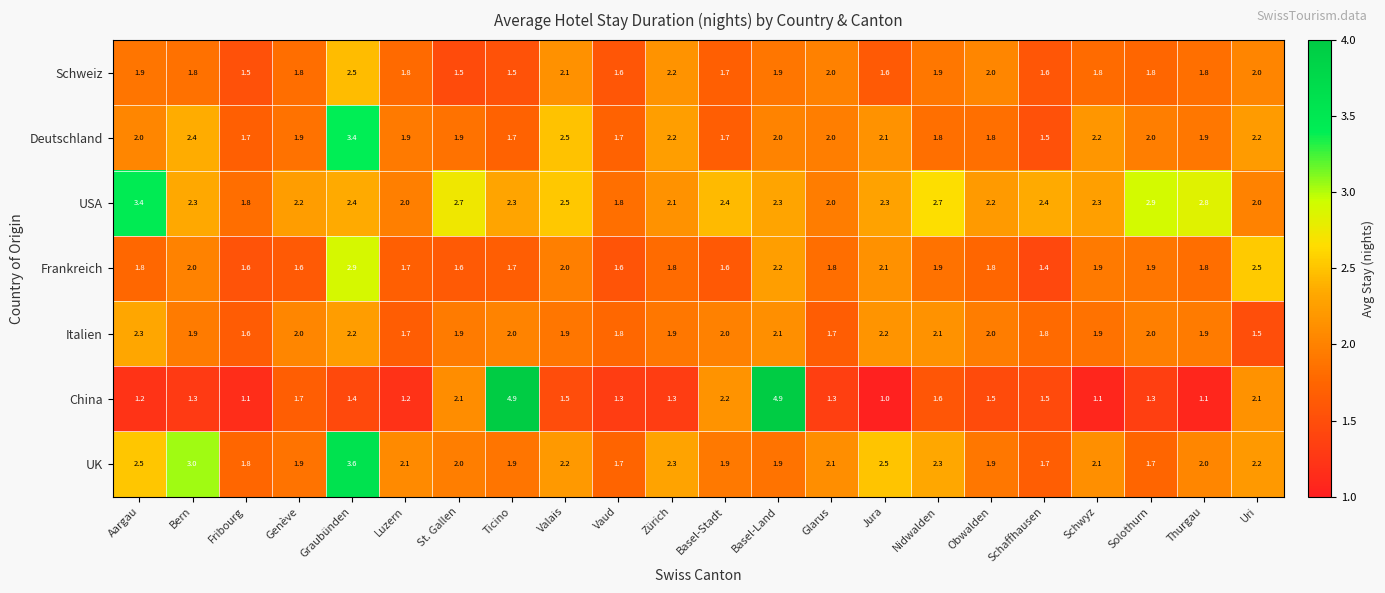

At which label does Frankreich reach its peak?

Graubünden